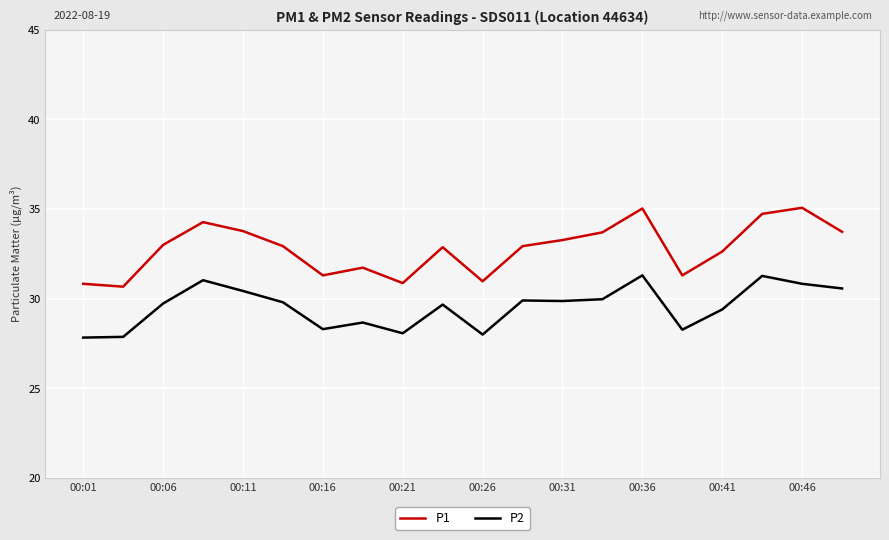

Which series has the largest total across all categories?

P1